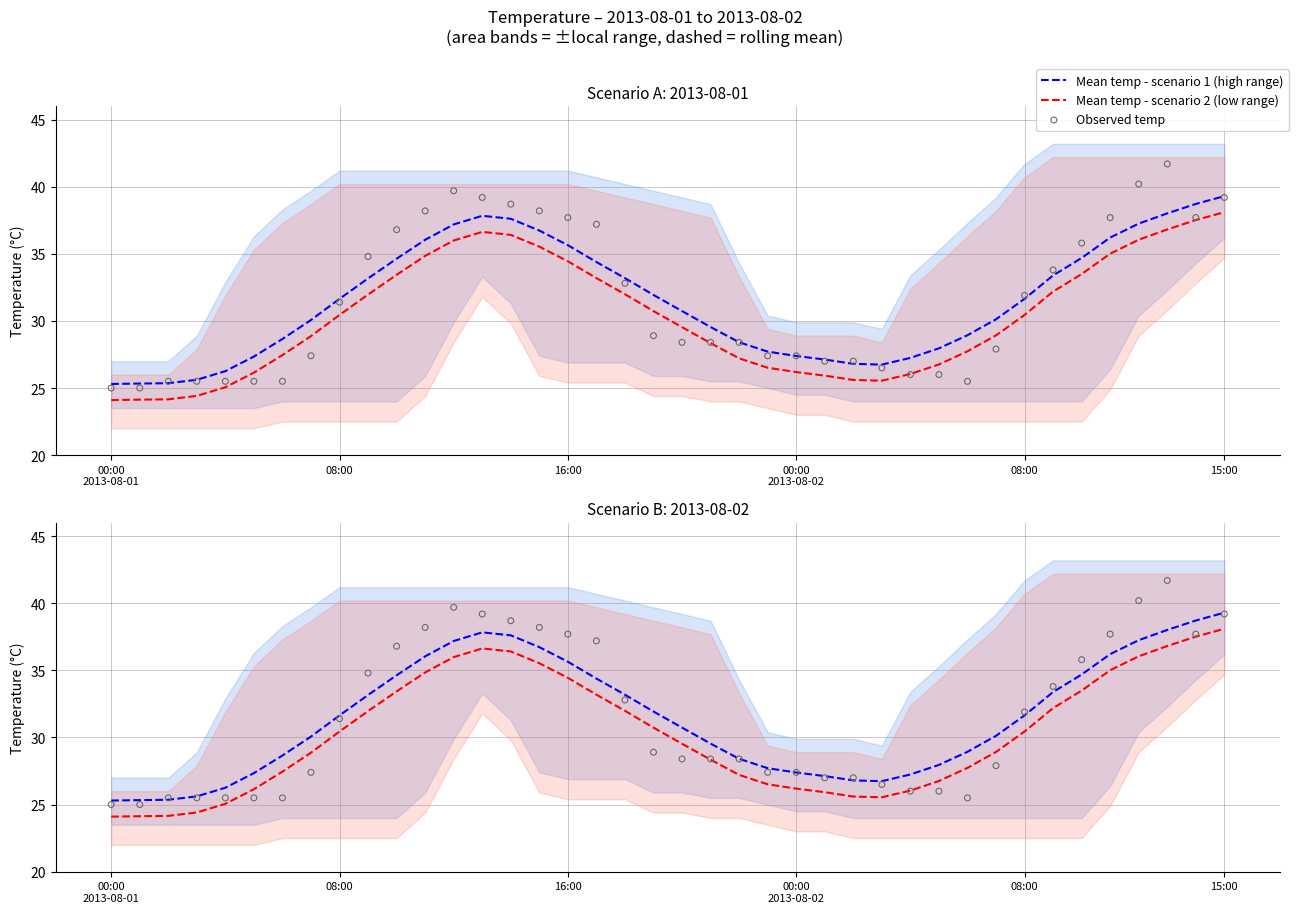

Which series reaches the maximum Y coordinate?

Observed temp